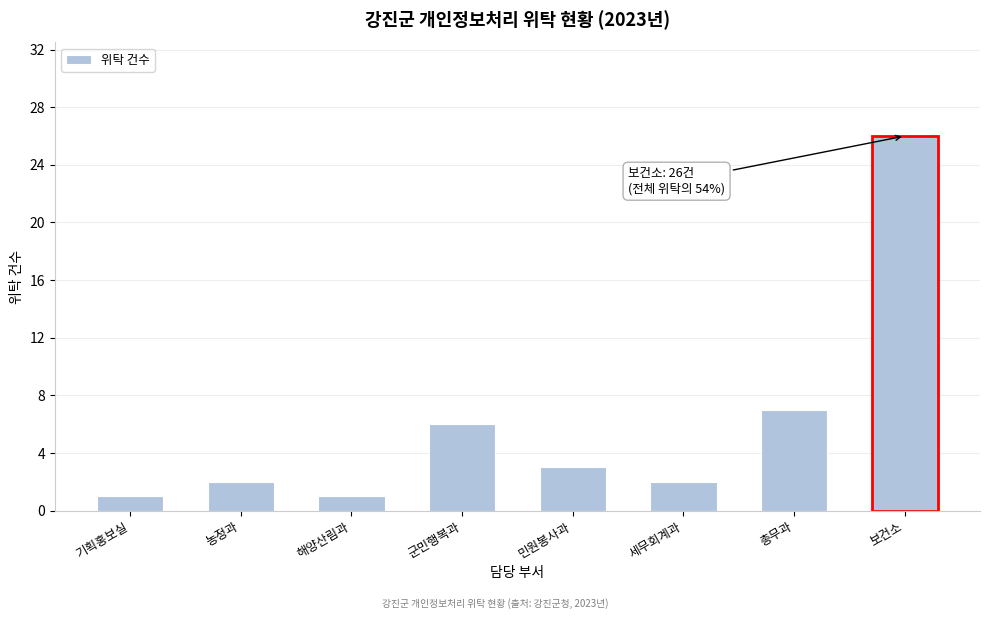

Reading right to left, what are all the values shown in this chart?

보건소=26	총무과=7	세무회계과=2	민원봉사과=3	군민행복과=6	해양산림과=1	농정과=2	기획홍보실=1